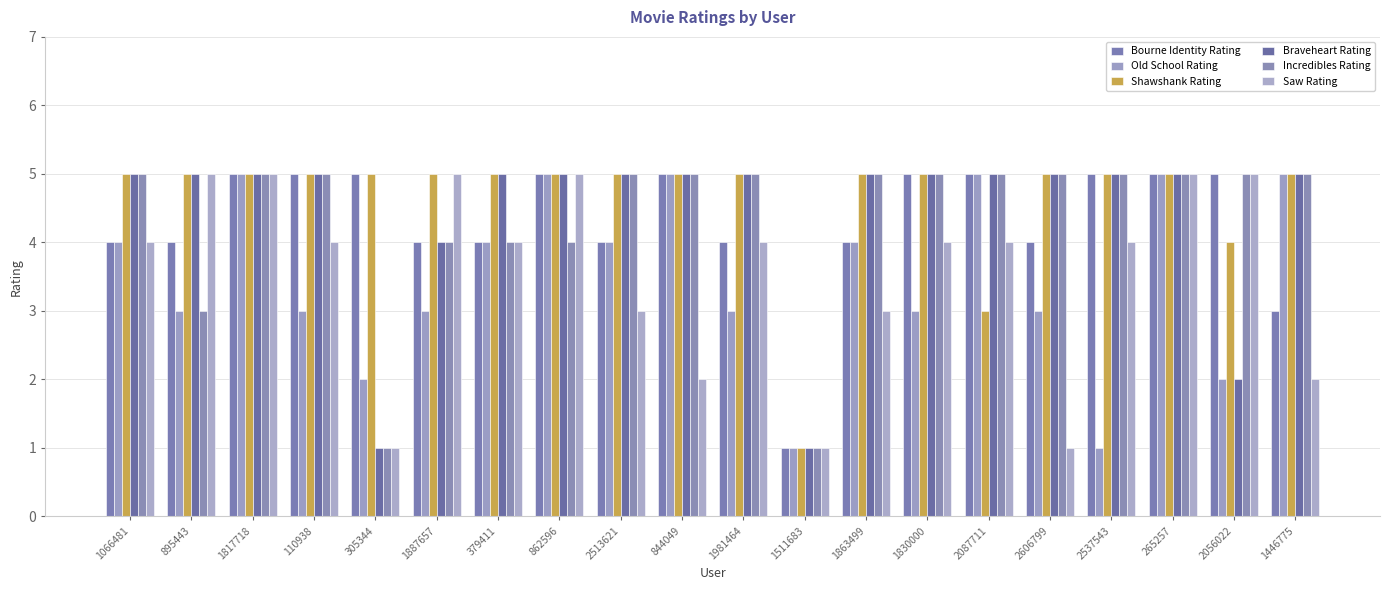

List the labels in order of Shawshank Rating value, largest first.

1066481, 895443, 1817718, 110938, 305344, 1887657, 379411, 862596, 2513621, 844049, 1981464, 1863499, 1830000, 2606799, 2537543, 265257, 1446775, 2056022, 2087711, 1511683